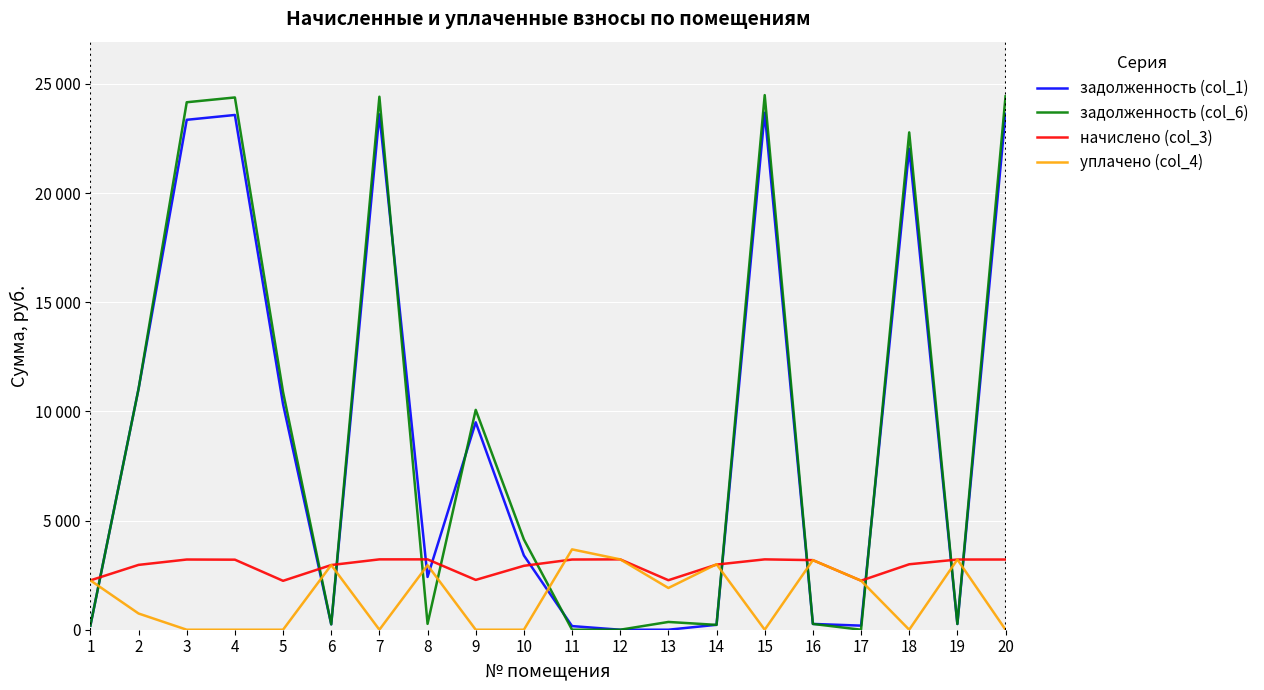

Which series has the largest total across all categories?

задолженность (col_6)